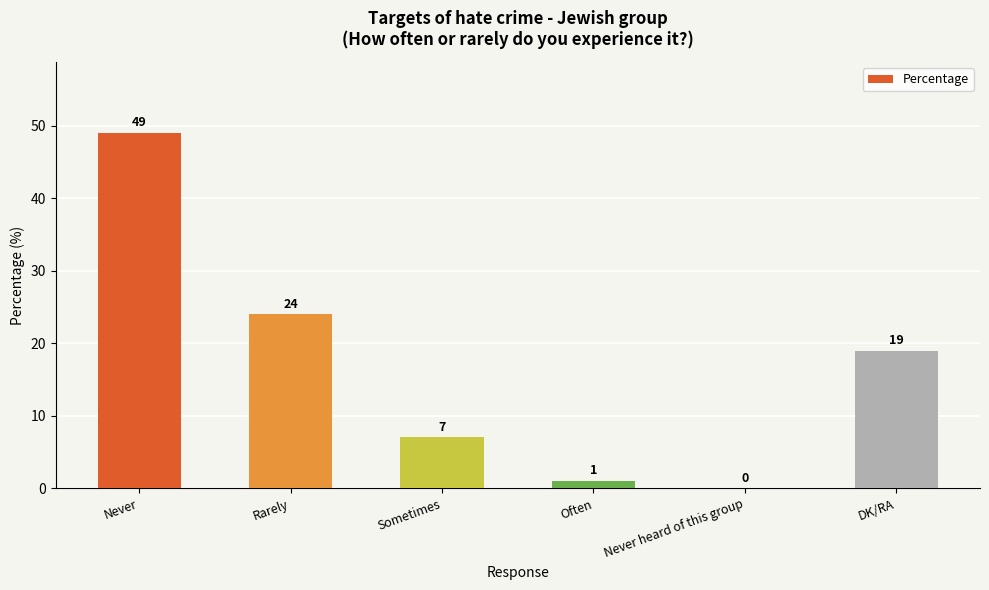

The chart shows a value of 0 at Never heard of this group. True or false?

True